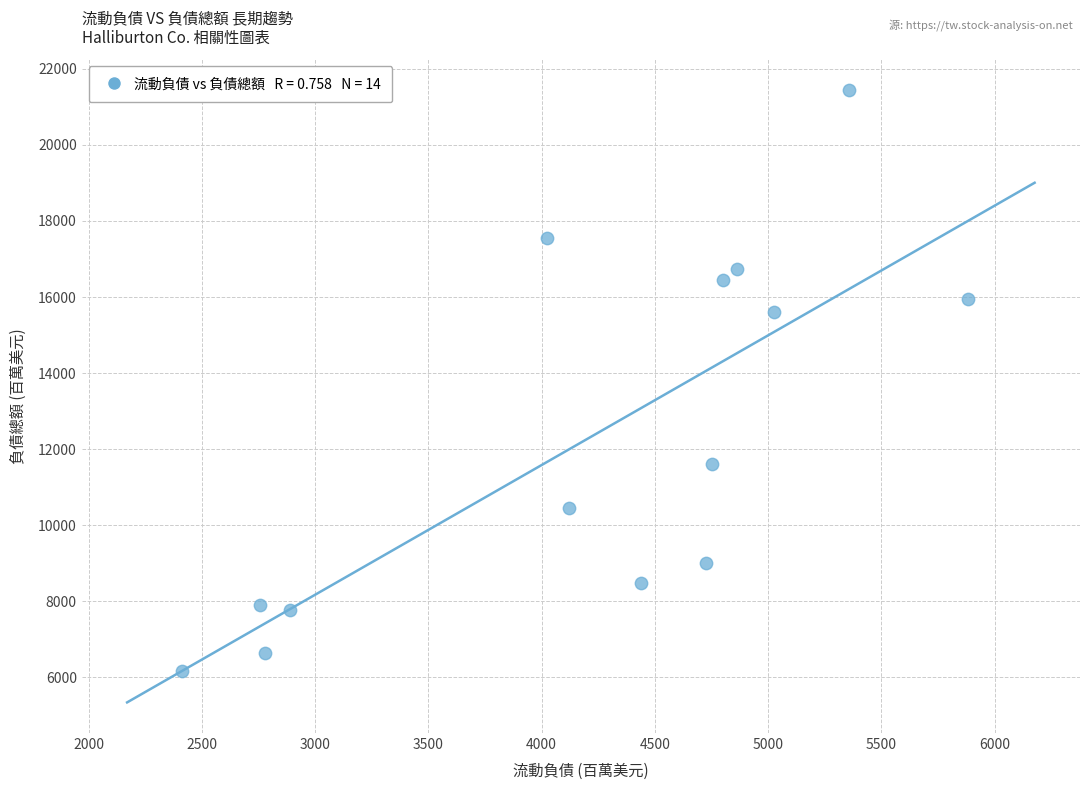

What Y value in the scatter plot is closest to 13811?

15608